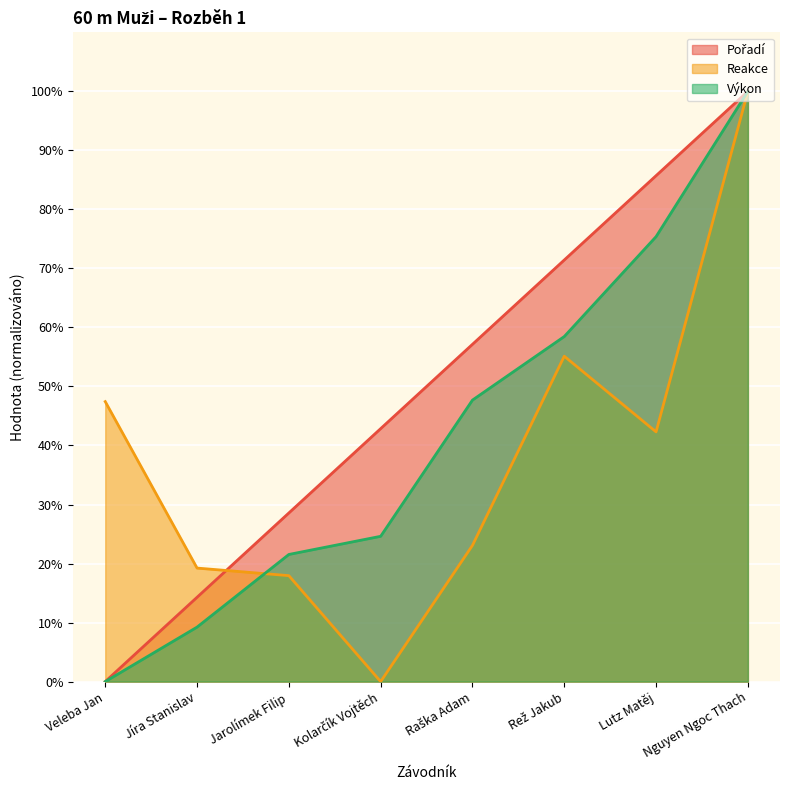

Which series has the widest spread of values?

Pořadí